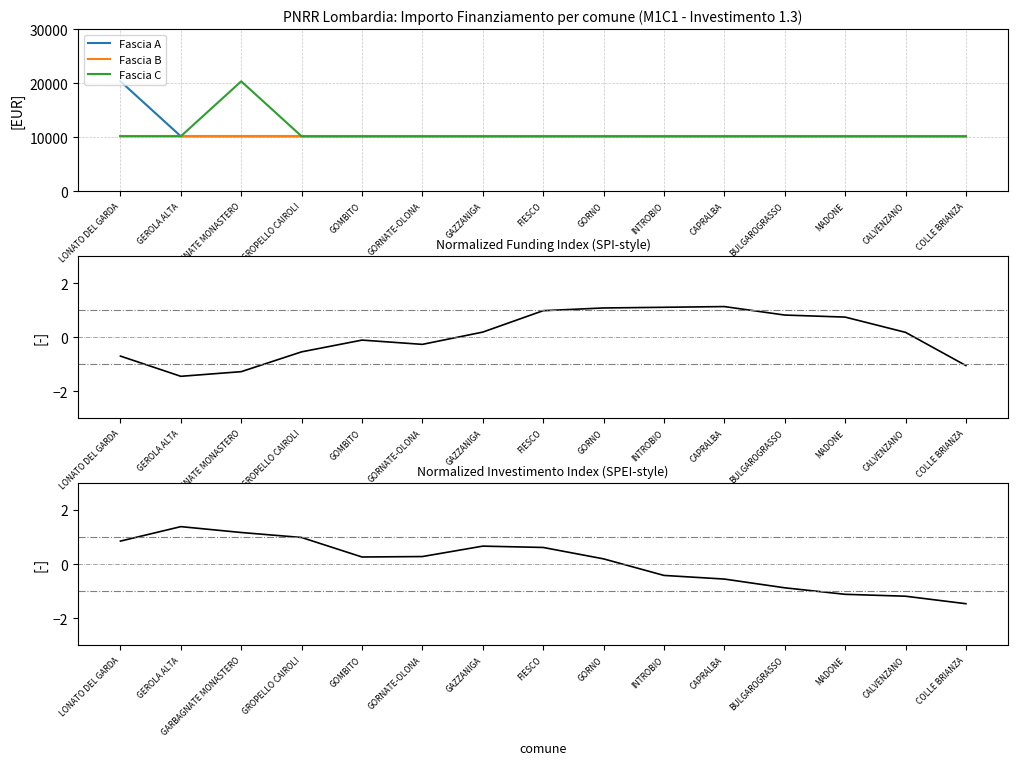

Is it true that SPI-norm equals 1.5 at GORNO?

False